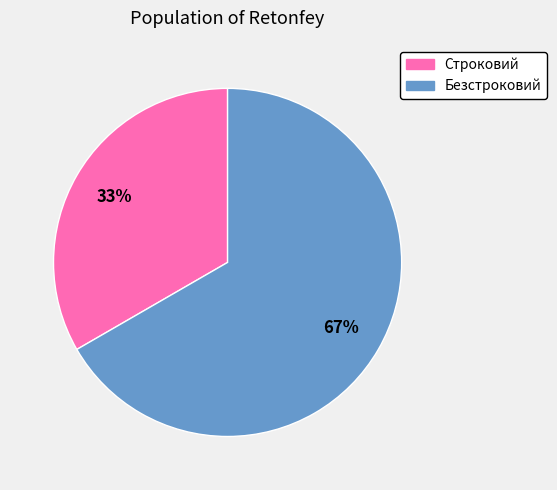

Does any single category account for the majority?

Yes